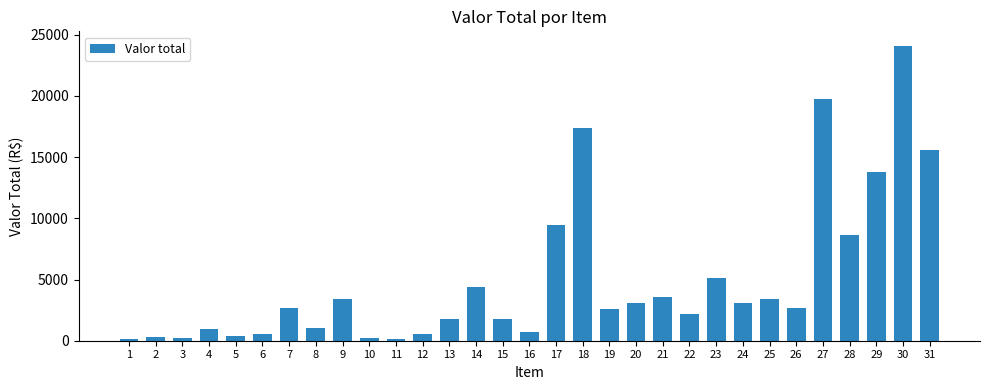

Which has a higher value, 14 or 19?

14